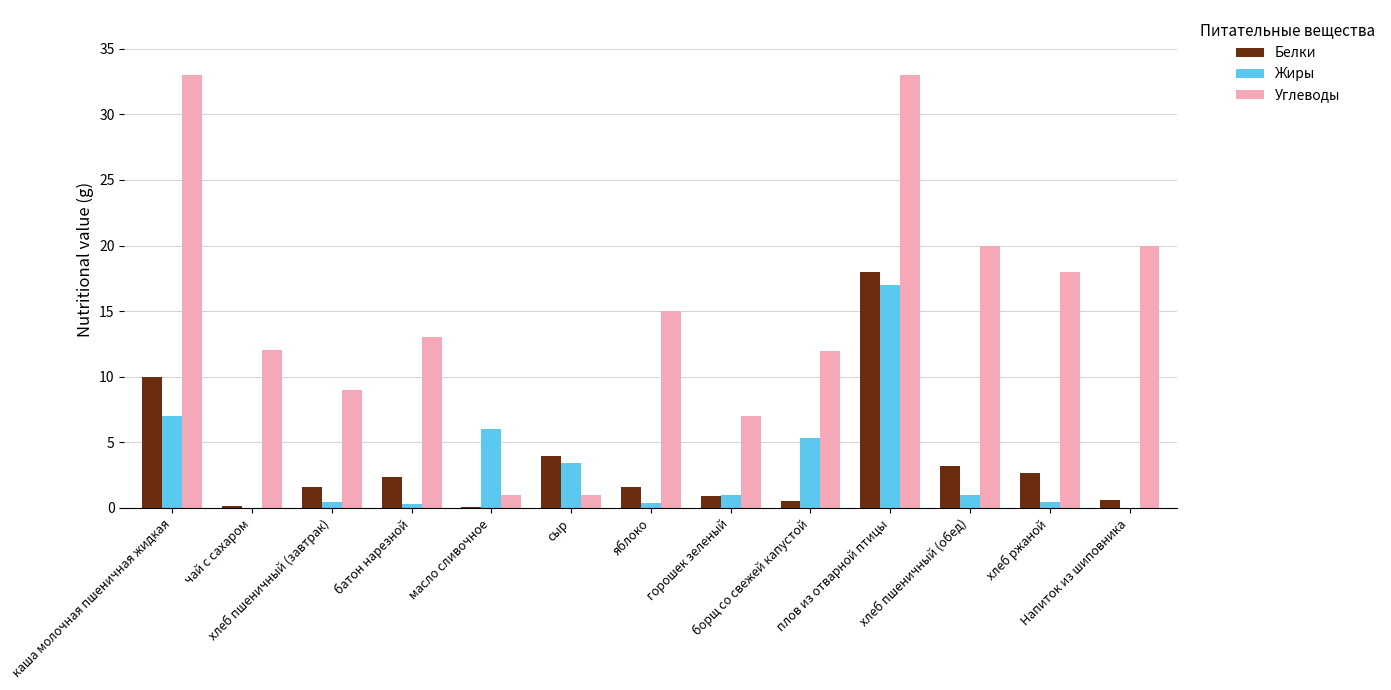

What are all the series names shown in the legend?

Белки, Жиры, Углеводы